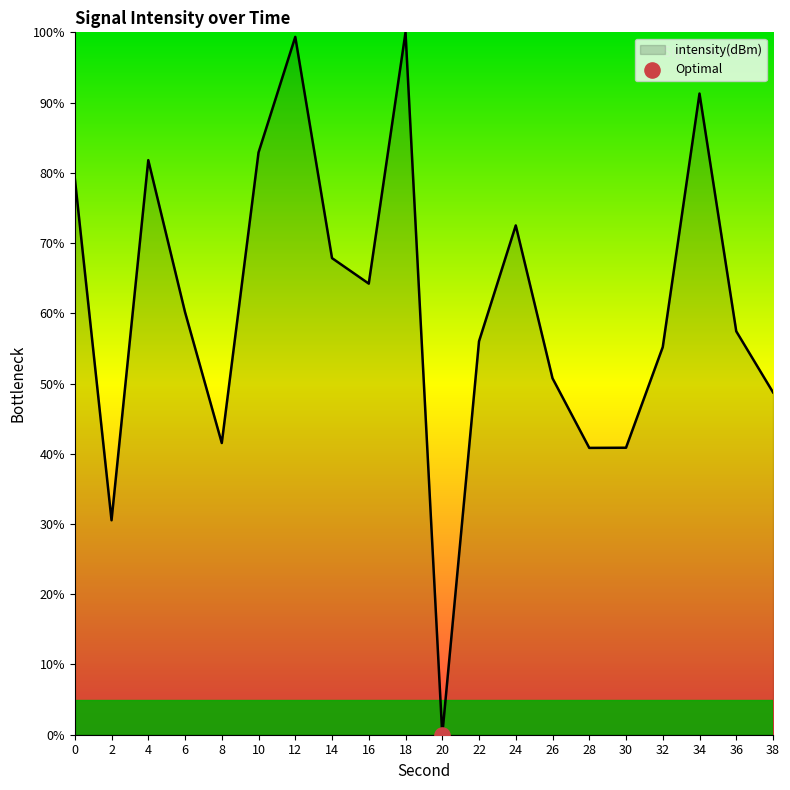

What is the change in value from 2 to 34?

+60.8